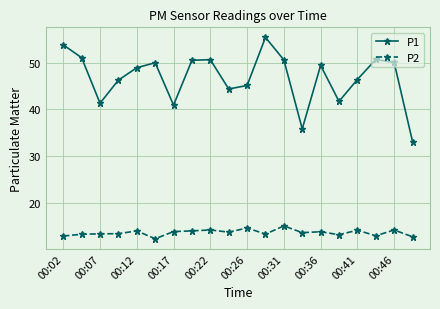

What is the value of the P2 point at the 9th from the left?

14.2